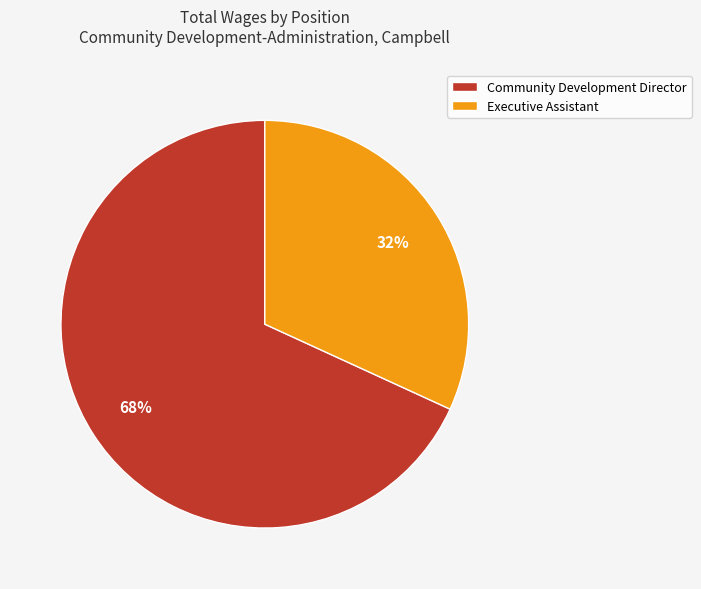

True or false: Executive Assistant accounts for 32% of the total.

True